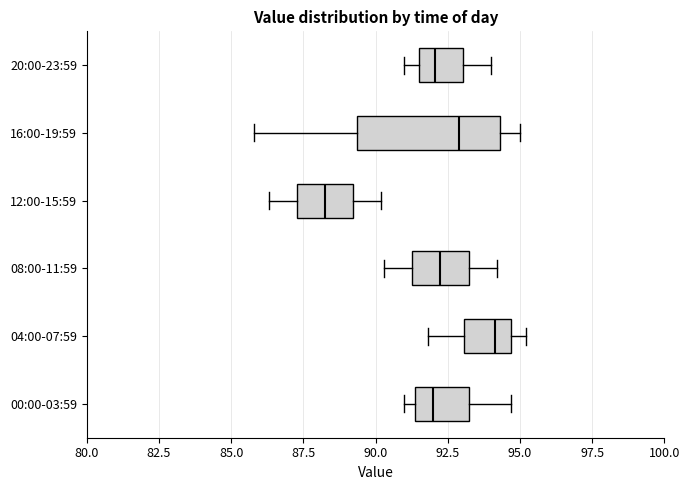

Reading bottom to top, read every box against the x-axis: the position of its median line, the range the box covers, and the ends of its whiskers. The values are not printed on the chart, so give them approximately, as read against the axis.

00:00-03:59: median 92.0, box 91.5 to 93.0, whiskers 91.0 to 94.5
04:00-07:59: median 94.0, box 93.0 to 94.5, whiskers 92.0 to 95.0
08:00-11:59: median 92.5, box 91.5 to 93.0, whiskers 90.5 to 94.0
12:00-15:59: median 88.5, box 87.5 to 89.0, whiskers 86.5 to 90.0
16:00-19:59: median 93.0, box 89.5 to 94.5, whiskers 86.0 to 95.0
20:00-23:59: median 92.0, box 91.5 to 93.0, whiskers 91.0 to 94.0